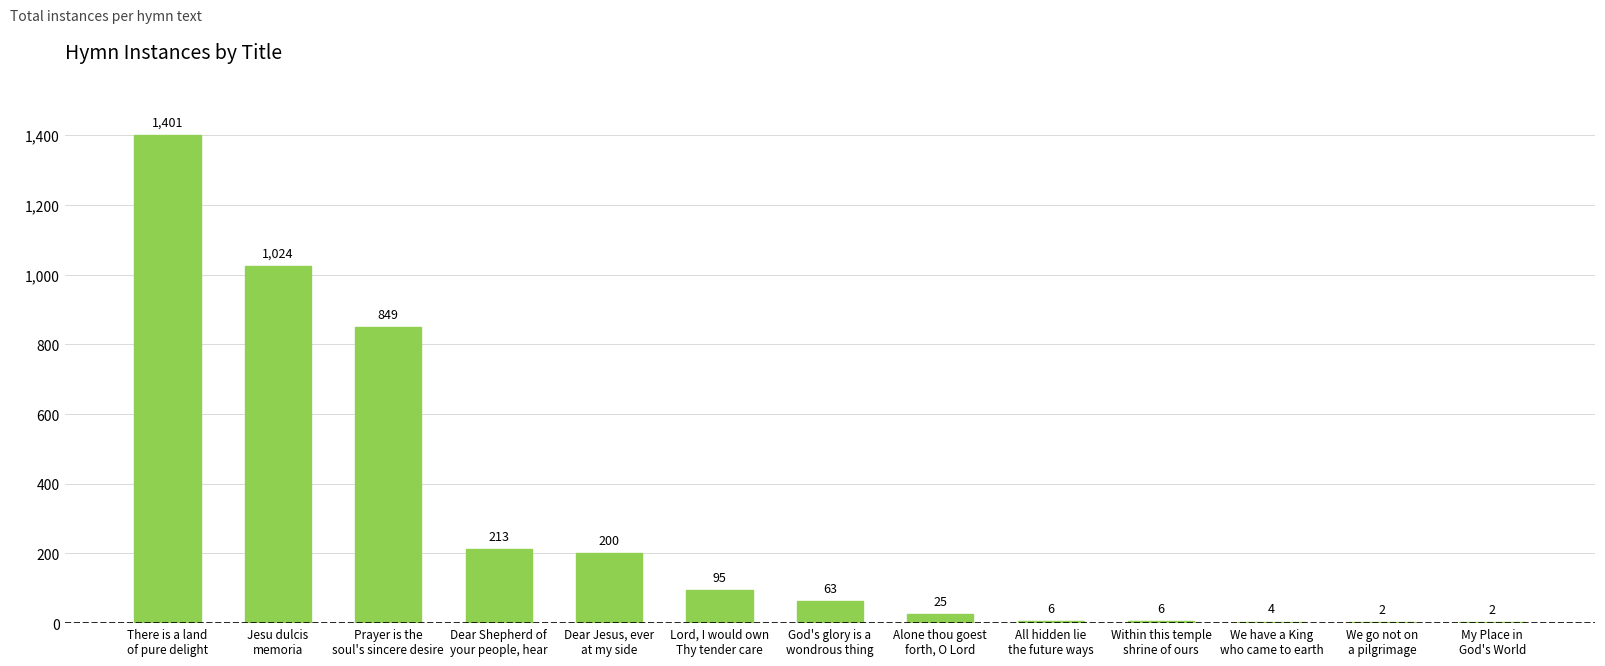

What is the average value?

299